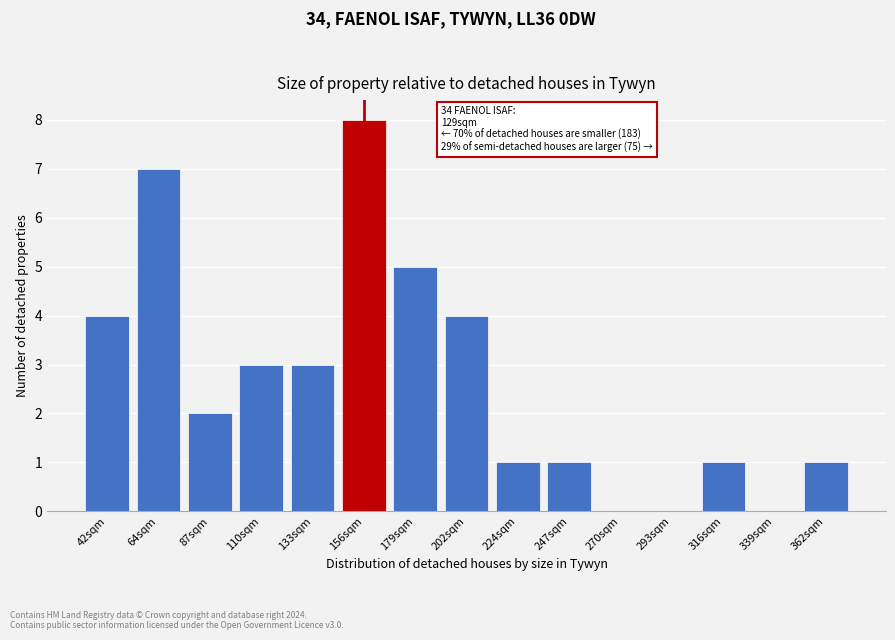

Reading left to right, list all the values displayed in this chart.

42sqm=4	64sqm=7	87sqm=2	110sqm=3	133sqm=3	156sqm=8	179sqm=5	202sqm=4	224sqm=1	247sqm=1	270sqm=0	293sqm=0	316sqm=1	339sqm=0	362sqm=1